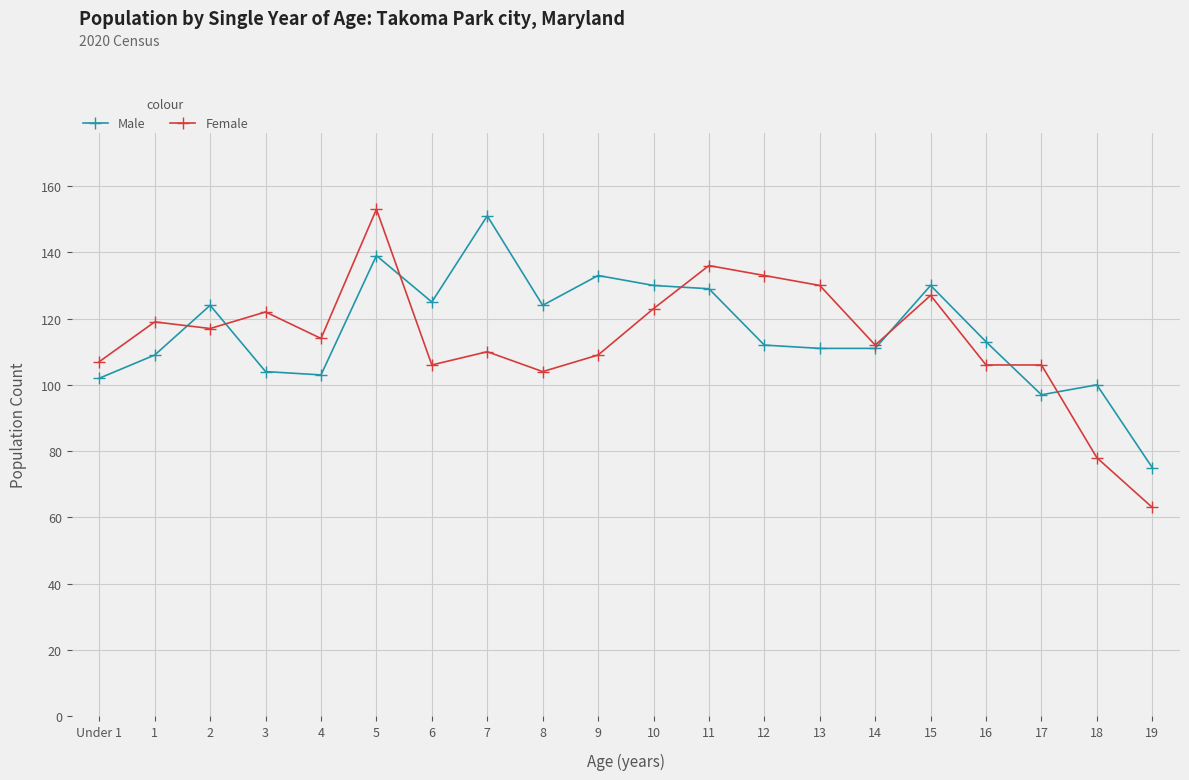

How many times do Male and Female cross each other?

7